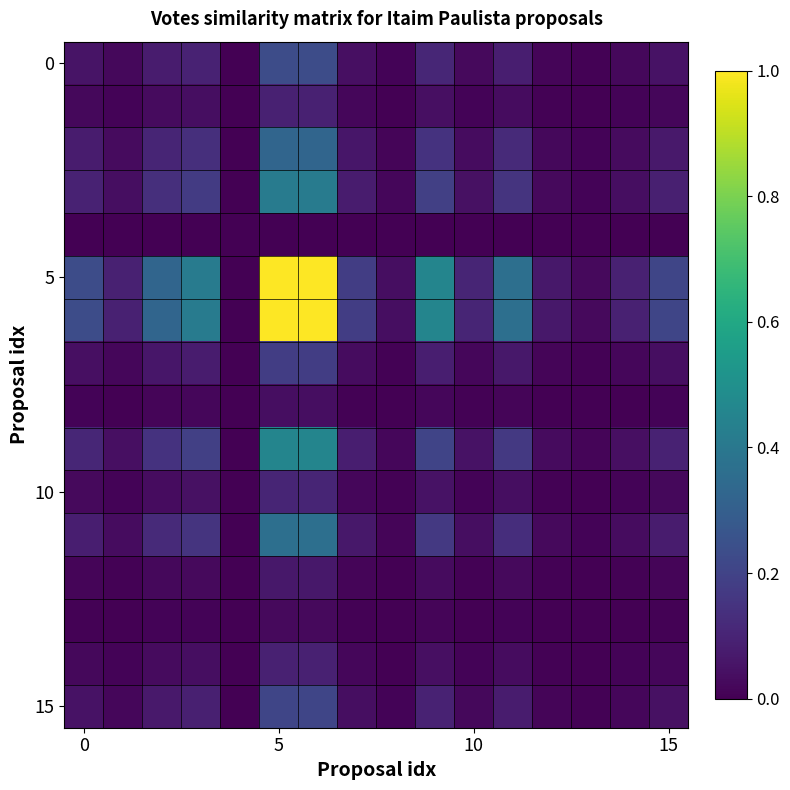

At how many categories does at least one series exceed 0?

15